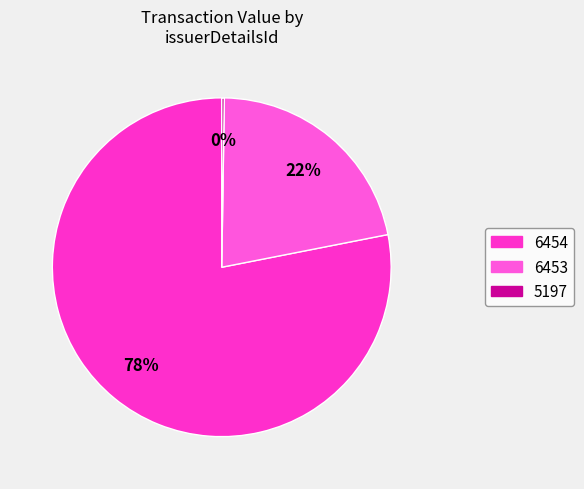

What percentage is the 6453 slice, to the nearest percent?

22%